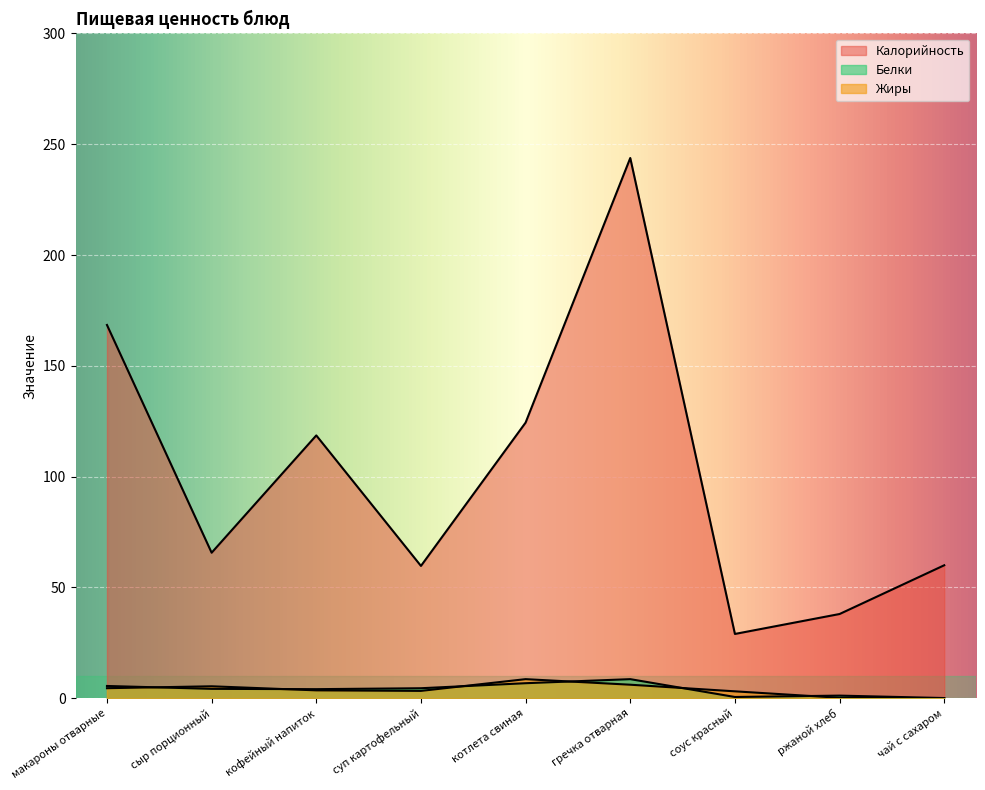

At which category is the sum across all series the highest?

гречка отварная